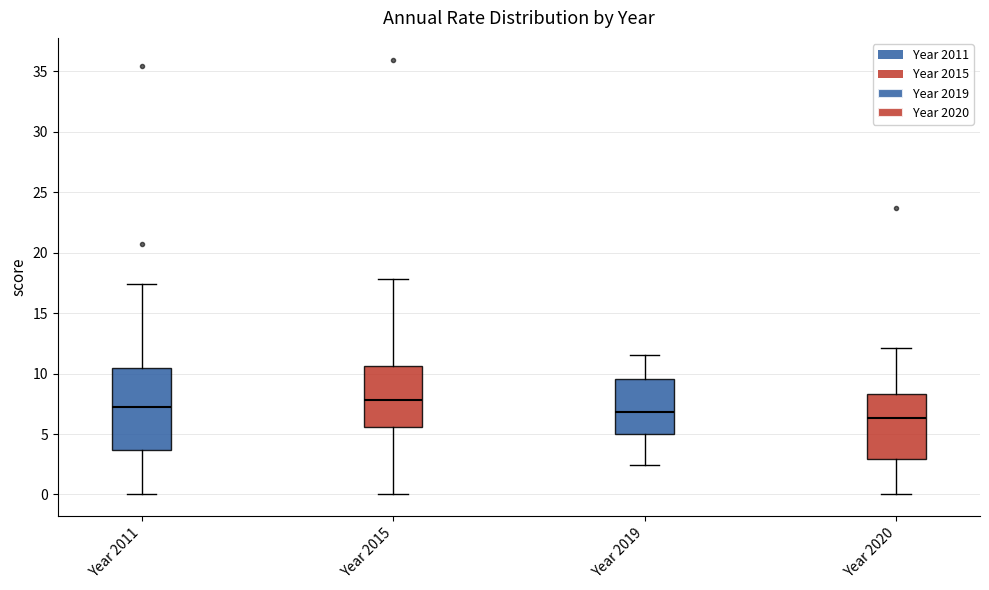

Which box's median line is the highest?

Year 2015